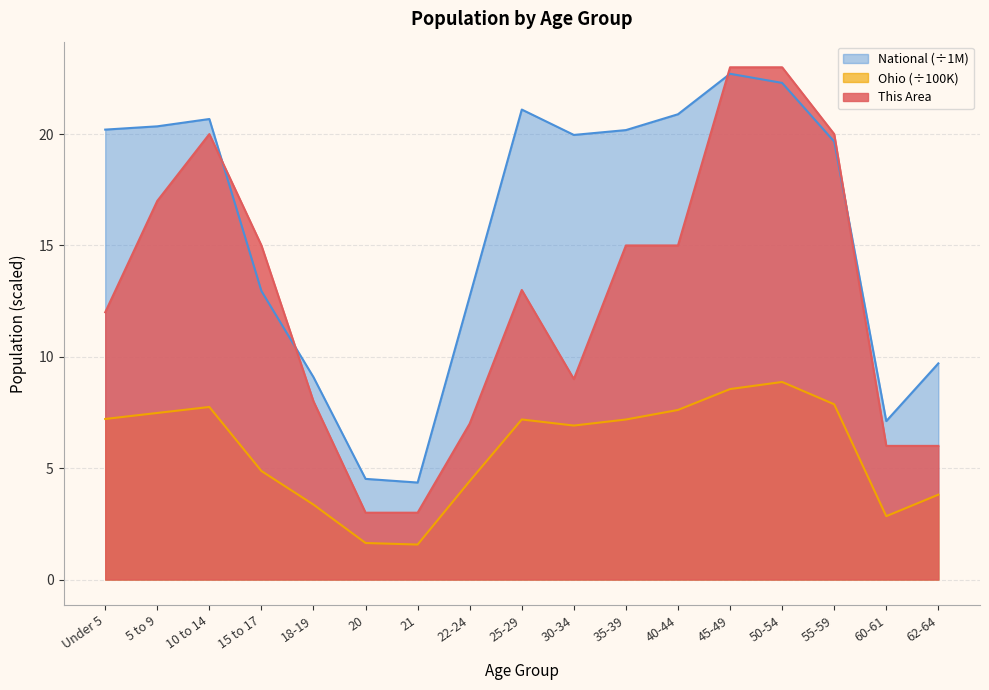

How many categories are shown in the chart?

17